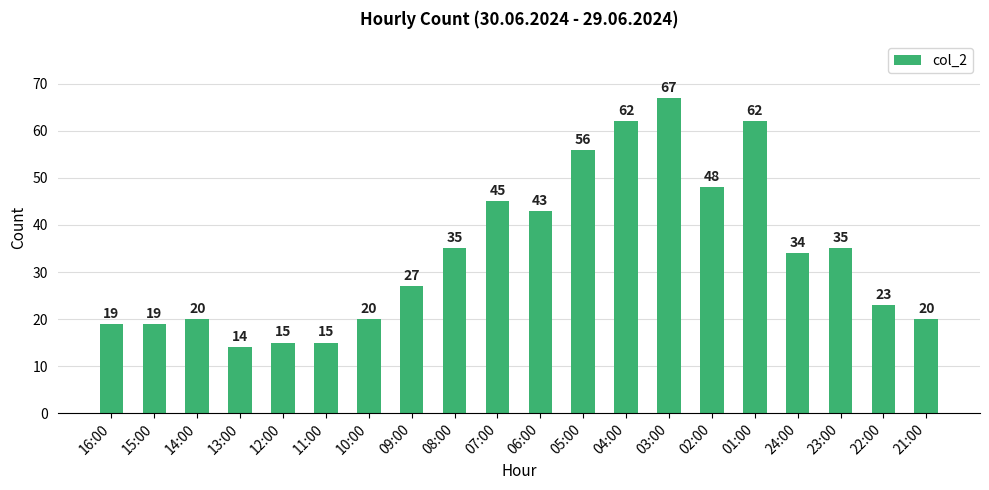

Reading right to left, transcribe all the data shown in this chart.

20	23	35	34	62	48	67	62	56	43	45	35	27	20	15	15	14	20	19	19